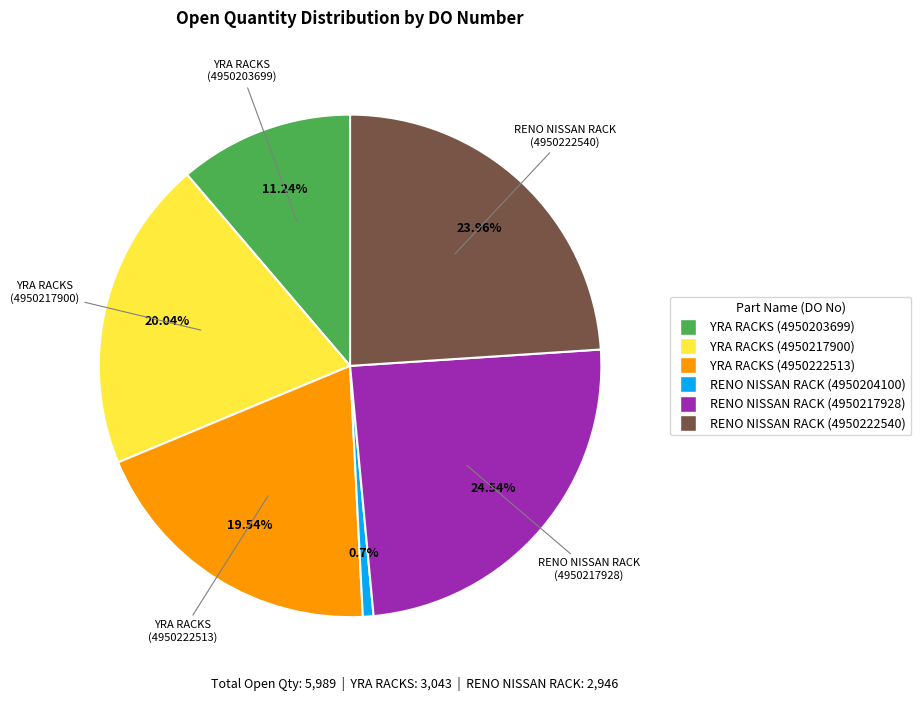

Which category has the biggest portion of the pie?

RENO NISSAN RACK (4950217928)